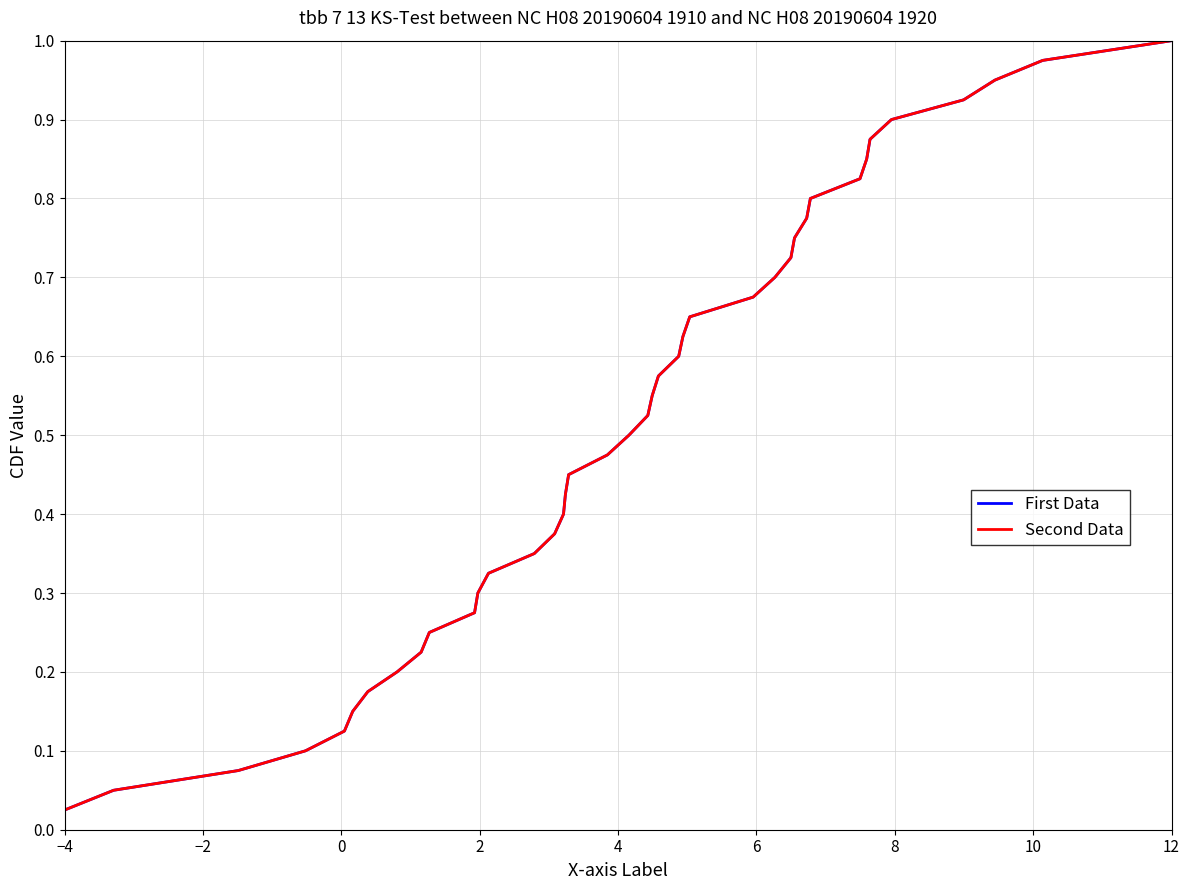

True or false: First Data and Second Data intersect in this chart.

False